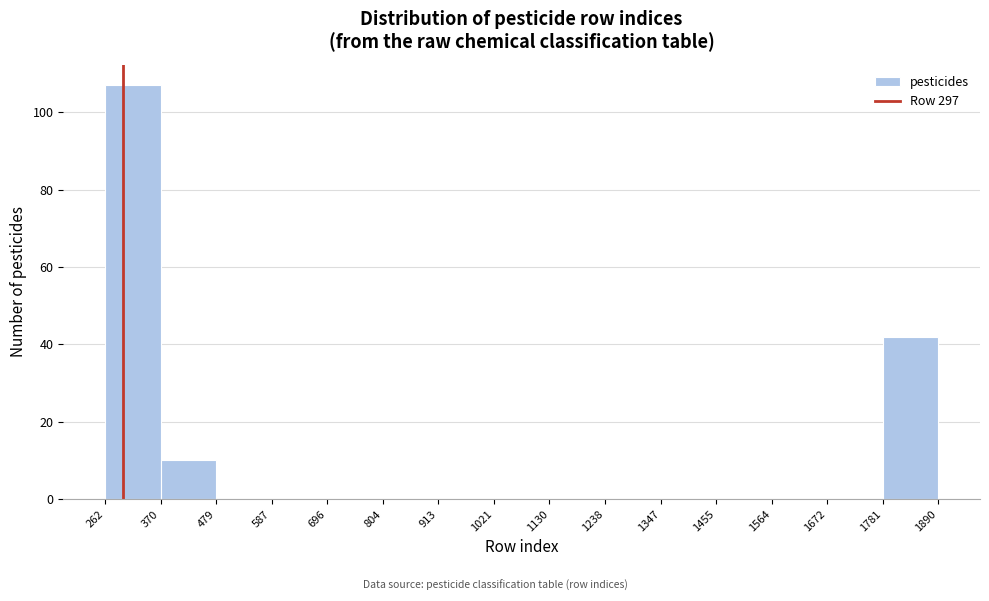

Reading left to right, list every bar in this chart as the range it spans on the x-axis followed by its height. The values are not printed on the chart, so give them approximately, as read against the axis.

262 to 370: 108
370 to 479: 10
479 to 587: 0
587 to 696: 0
696 to 804: 0
804 to 913: 0
913 to 1021: 0
1021 to 1130: 0
1130 to 1238: 0
1238 to 1347: 0
1347 to 1455: 0
1455 to 1564: 0
1564 to 1672: 0
1672 to 1781: 0
1781 to 1890: 42